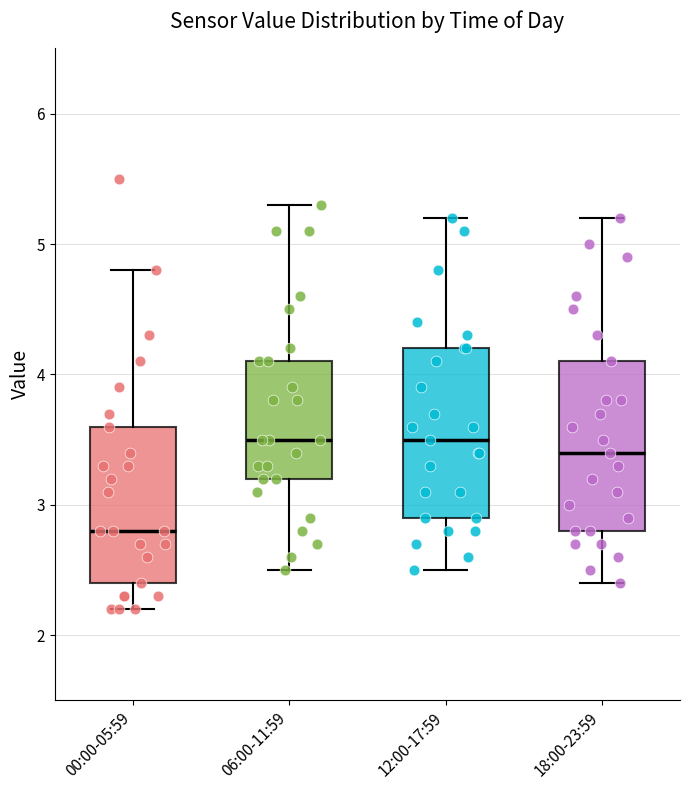

Reading left to right, transcribe this box plot: for each box, give where its median line is, the range the box spans, and where its two whiskers end, as read against the y-axis. The values are not printed on the chart, so give them approximately, as read against the axis.

00:00-05:59: median 2.8, box 2.4 to 3.6, whiskers 2.2 to 4.8
06:00-11:59: median 3.5, box 3.2 to 4.1, whiskers 2.5 to 5.3
12:00-17:59: median 3.5, box 2.9 to 4.2, whiskers 2.5 to 5.2
18:00-23:59: median 3.4, box 2.8 to 4.1, whiskers 2.4 to 5.2